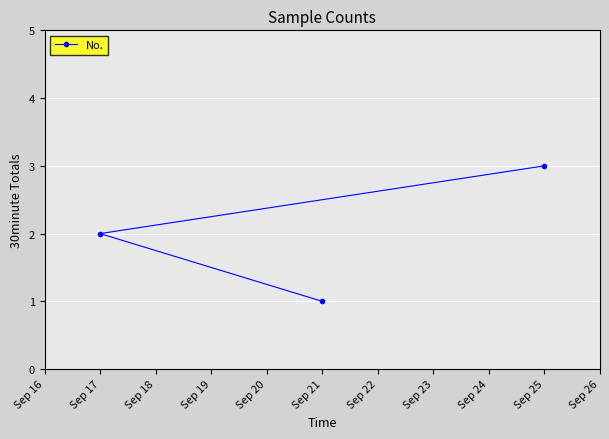

Approximately how many times larger is the value at Sep 21 compared to Sep 25?

0.3